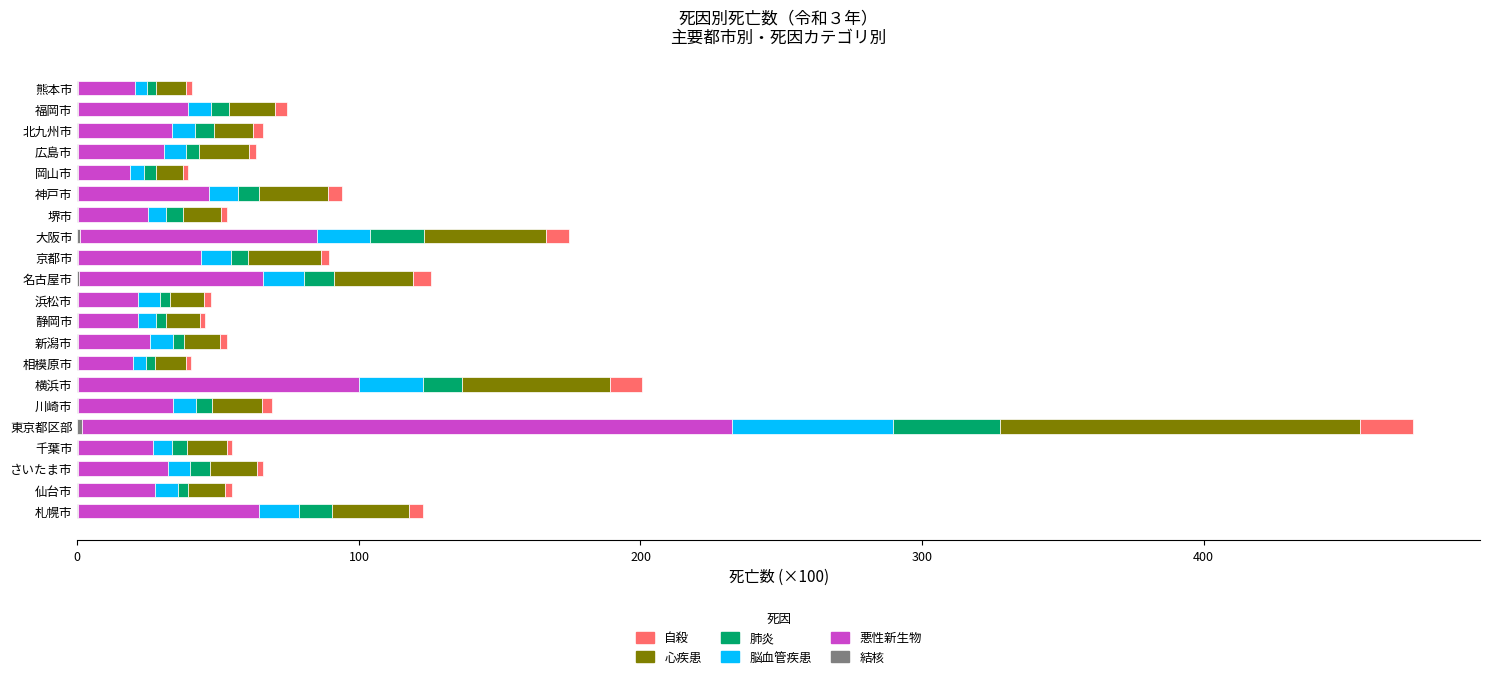

At which category is the sum across all series the highest?

東京都区部